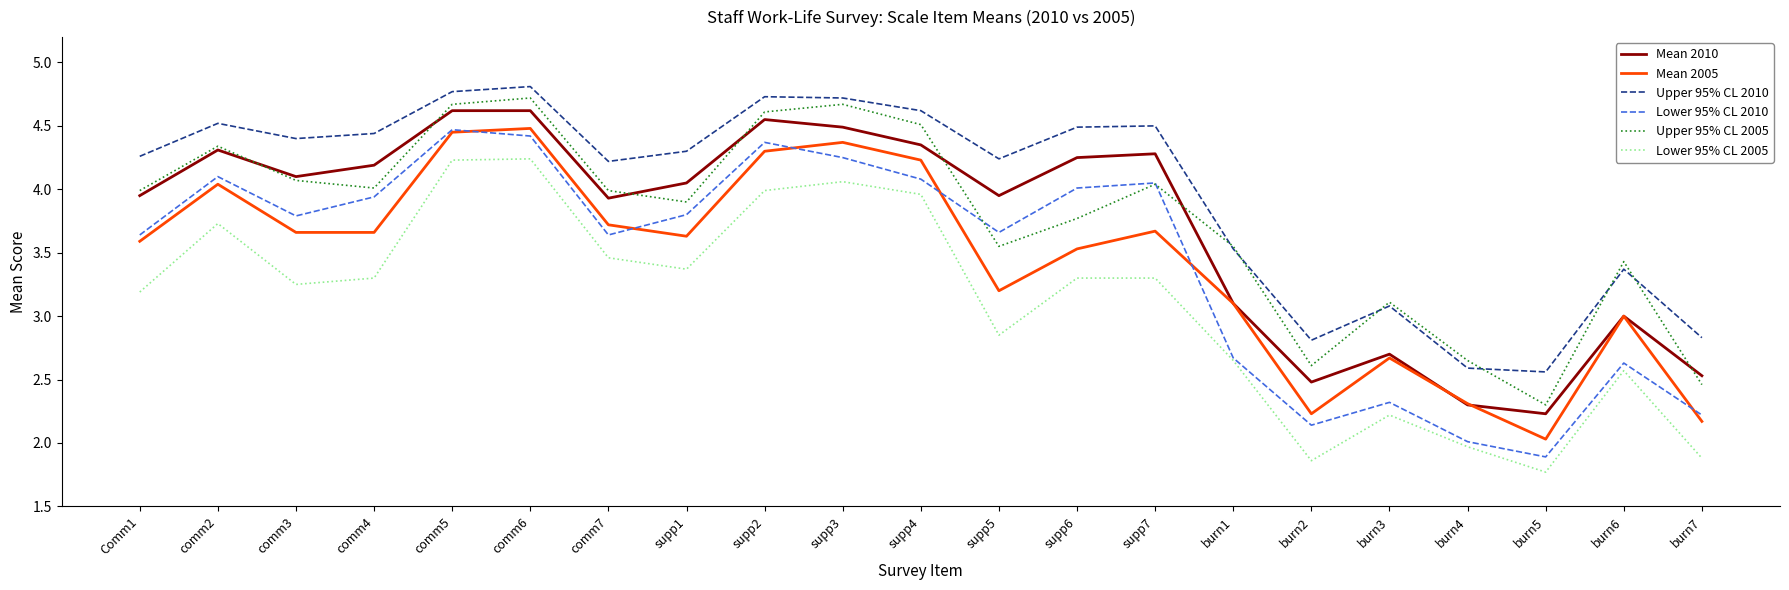

At which category does Lower 95% CL 2010 reach its first local peak?

comm2